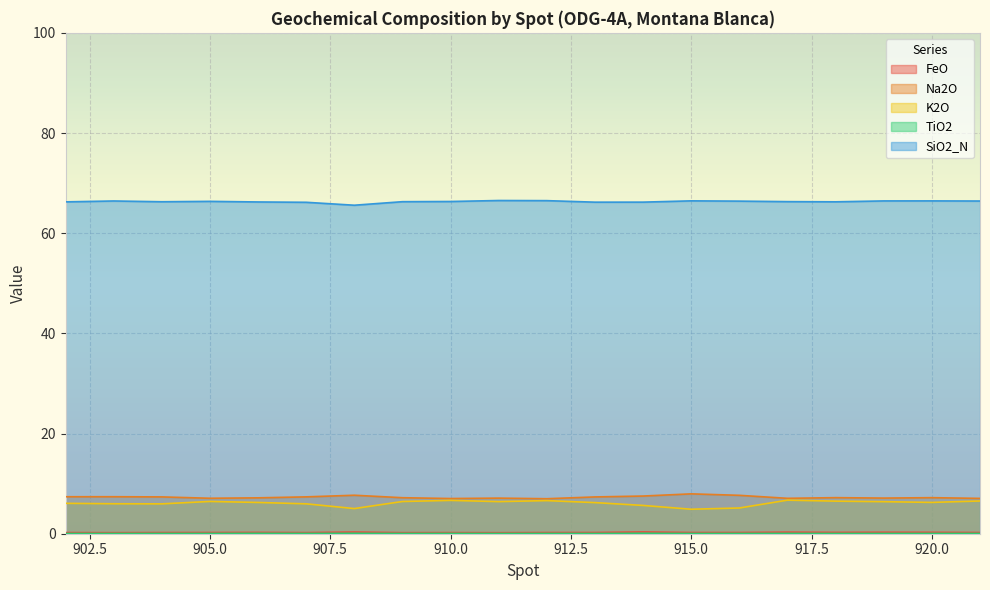

What are all the series names shown in the legend?

FeO, Na2O, K2O, TiO2, SiO2_N